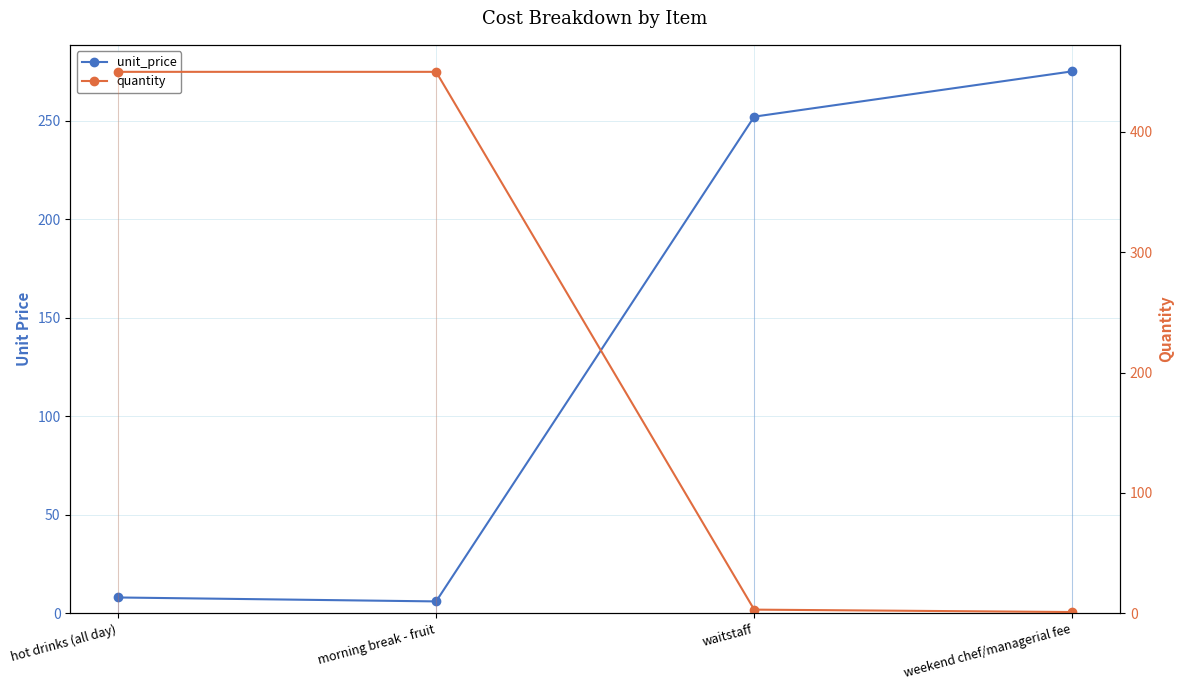

What position from the right is morning break - fruit?

3